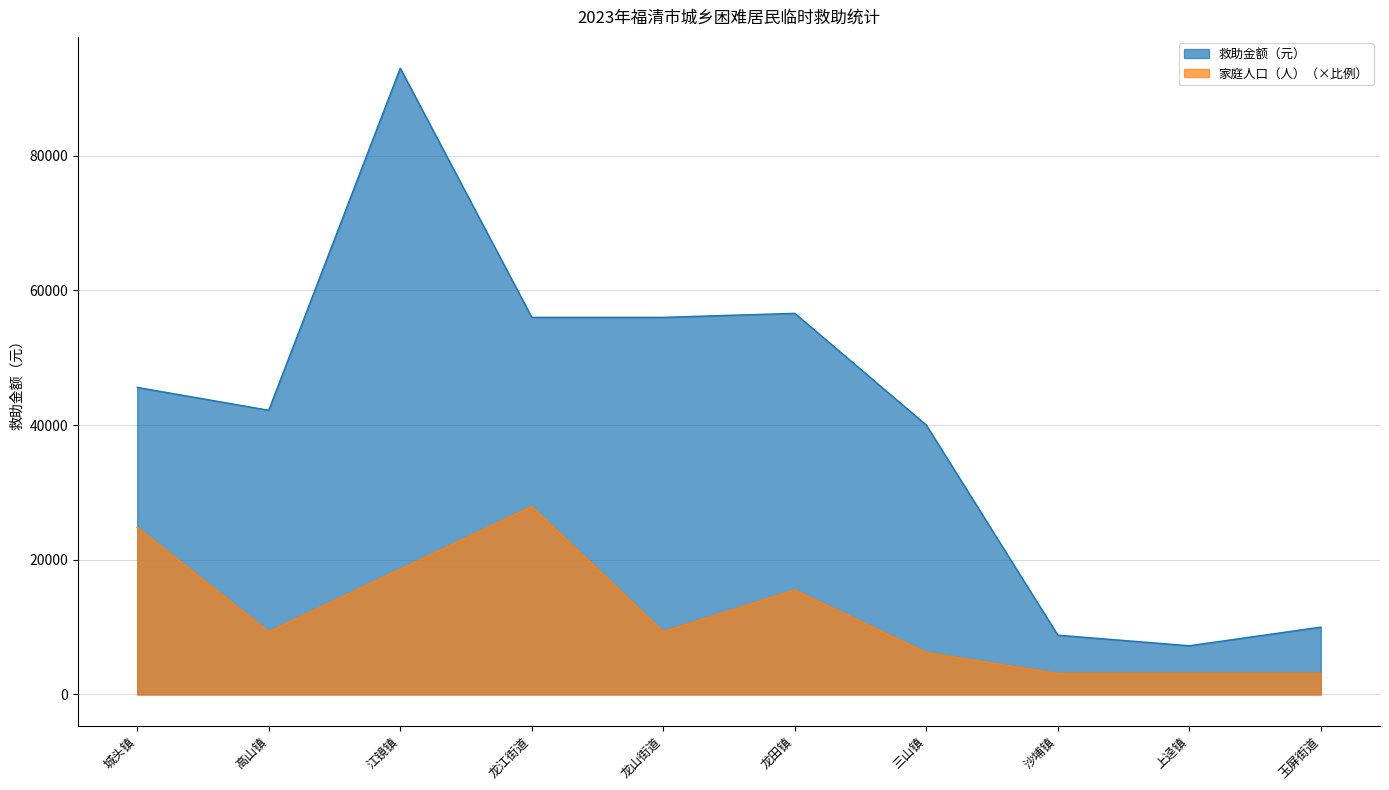

Reading right to left, list all the values displayed in this chart.

救助金额（元）: 玉屏街道=10000	上迳镇=7230	沙埔镇=8800	三山镇=40000	龙田镇=56600	龙山街道=56000	龙江街道=56000	江镜镇=93000	高山镇=42200	城头镇=45600
家庭人口（人）: 玉屏街道=3100	上迳镇=3100	沙埔镇=3100	三山镇=6200	龙田镇=15500	龙山街道=9300	龙江街道=27900	江镜镇=18600	高山镇=9300	城头镇=24800